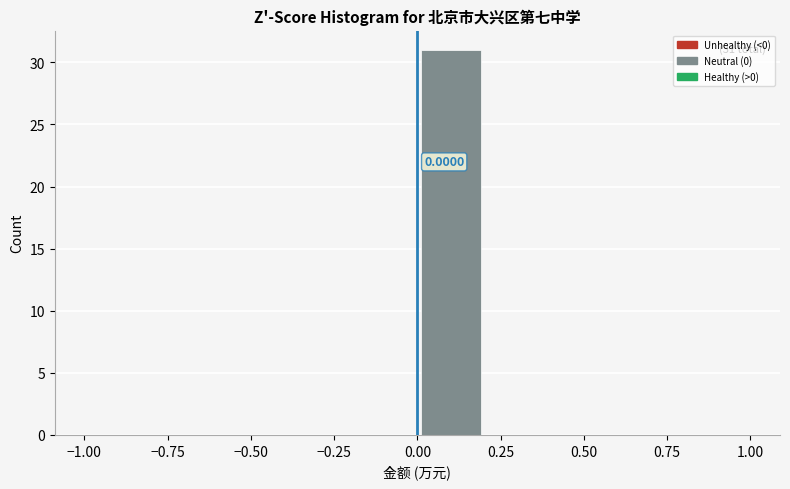

Which range on the x-axis has the tallest bar?

0.0 to 0.2